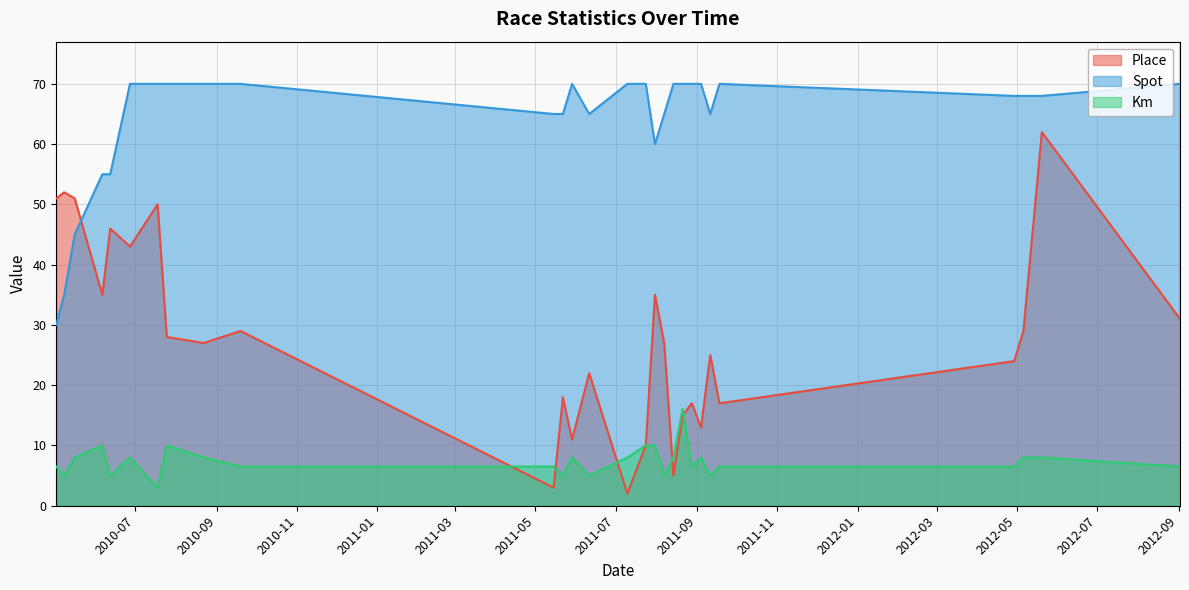

What is the maximum value for Spot?

70.0